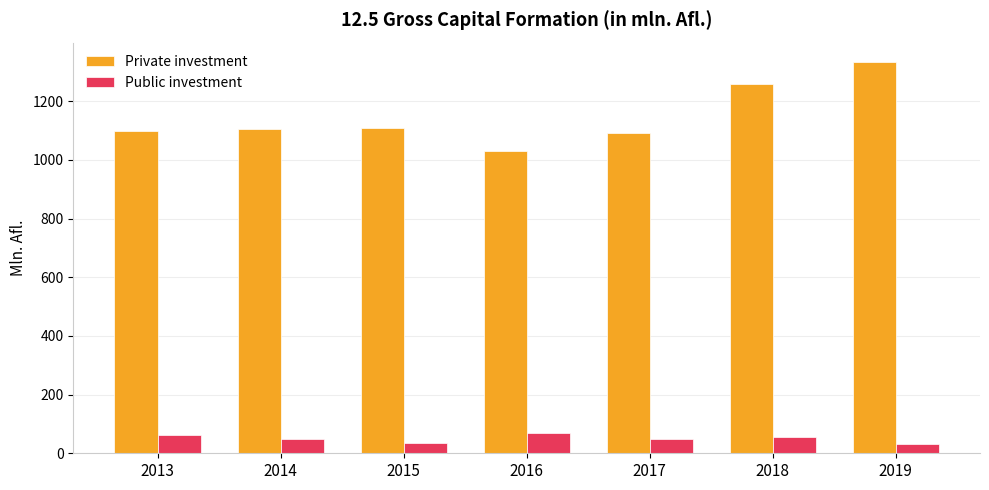

At which category does the chart reach its peak across all series?

2019